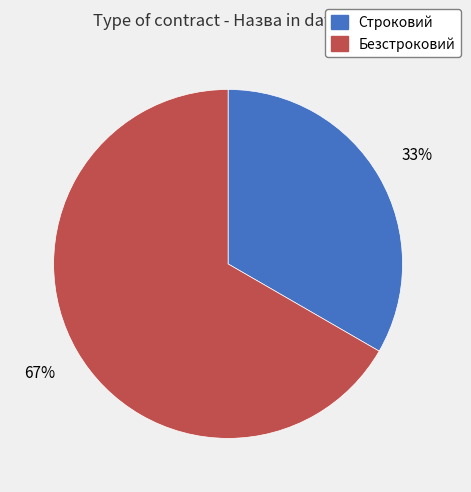

Do Строковий and Безстроковий together represent more than half of the pie?

Yes